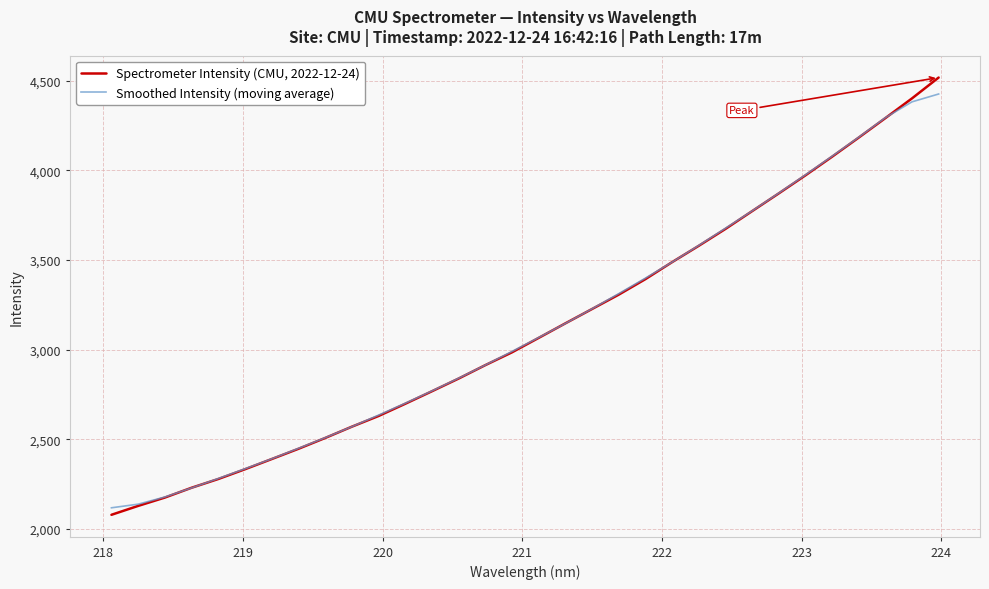

Which series ends up on top after the final intersection of Smoothed Intensity (moving average) and Spectrometer Intensity (CMU, 2022-12-24)?

Spectrometer Intensity (CMU, 2022-12-24)